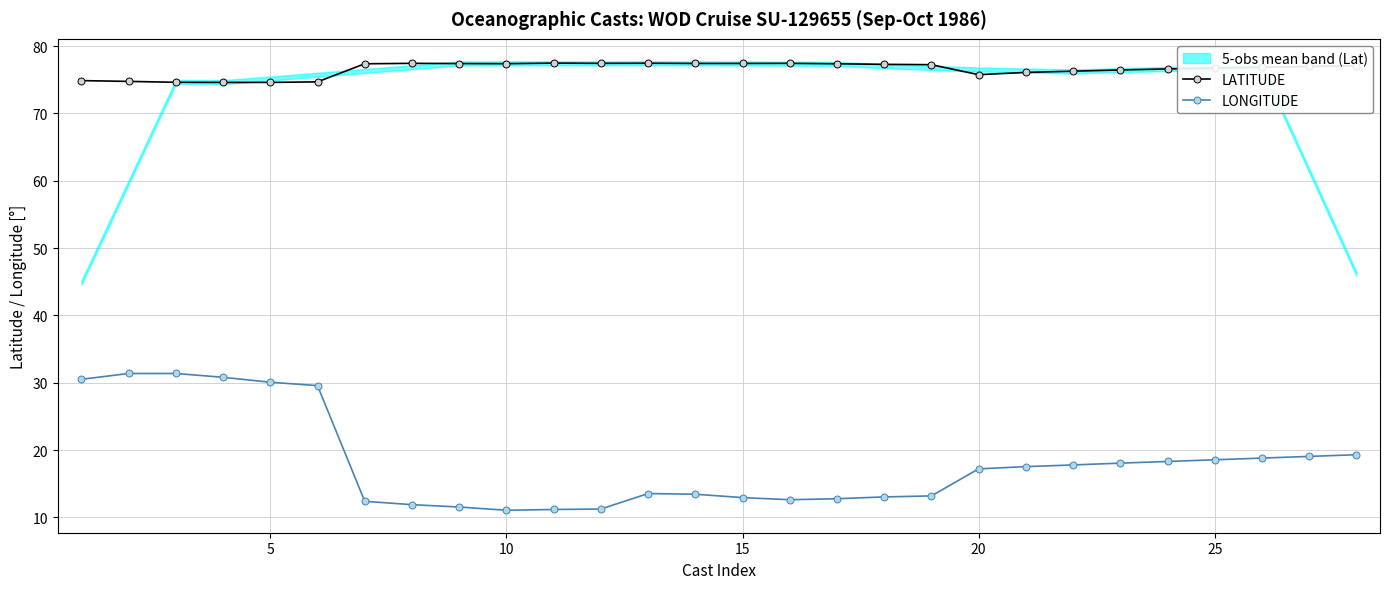

Reading left to right, what are all the values shown in this chart?

LATITUDE: 74.9	74.8	74.6	74.6	74.6	74.7	77.4	77.4	77.4	77.4	77.5	77.4	77.5	77.4	77.4	77.4	77.4	77.3	77.2	75.8	76.1	76.3	76.5	76.6	76.7	76.8	77.0	77.1
LONGITUDE: 30.5	31.4	31.4	30.8	30.1	29.6	12.4	11.9	11.5	11.1	11.2	11.2	13.5	13.4	12.9	12.6	12.8	13.0	13.2	17.2	17.5	17.8	18.1	18.3	18.6	18.8	19.1	19.3